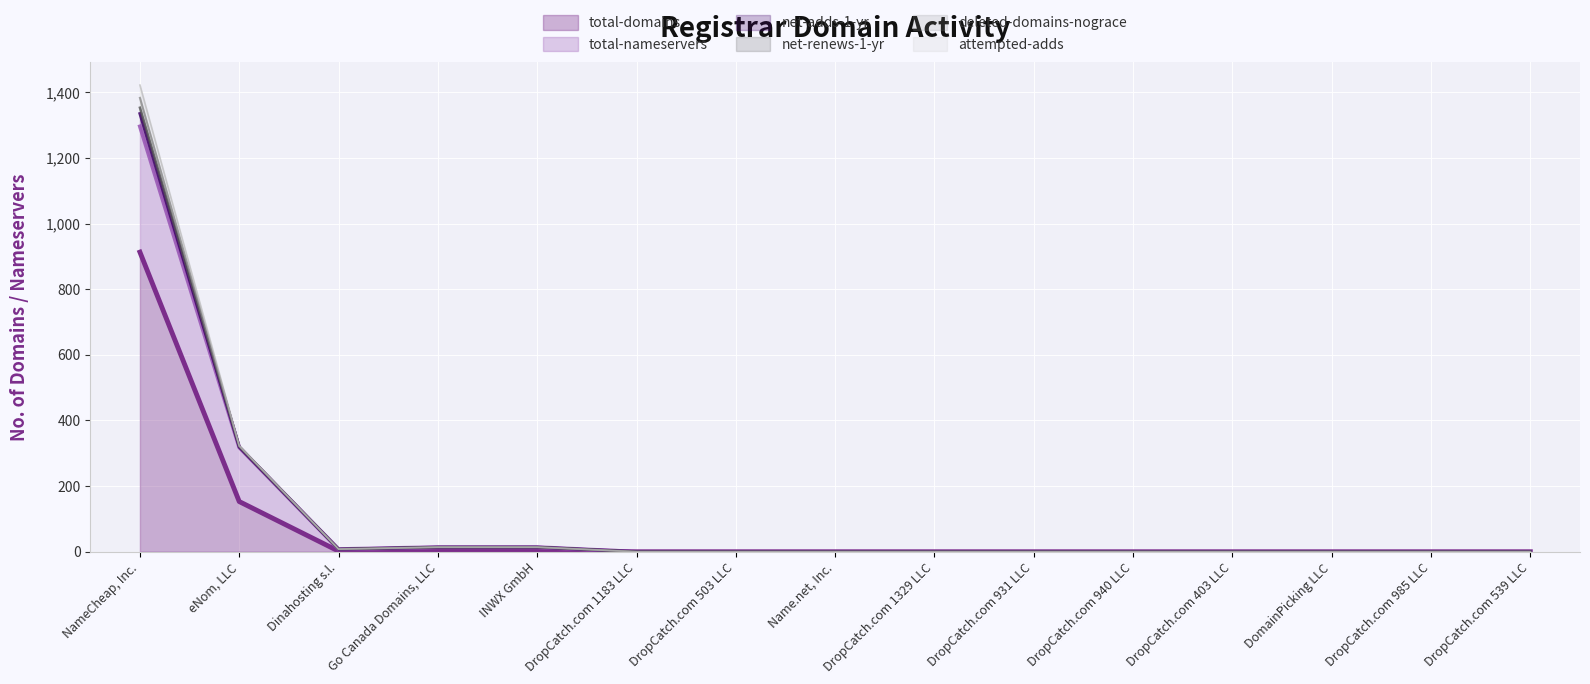

What is the sum of all net-adds-1-yr values?

1781